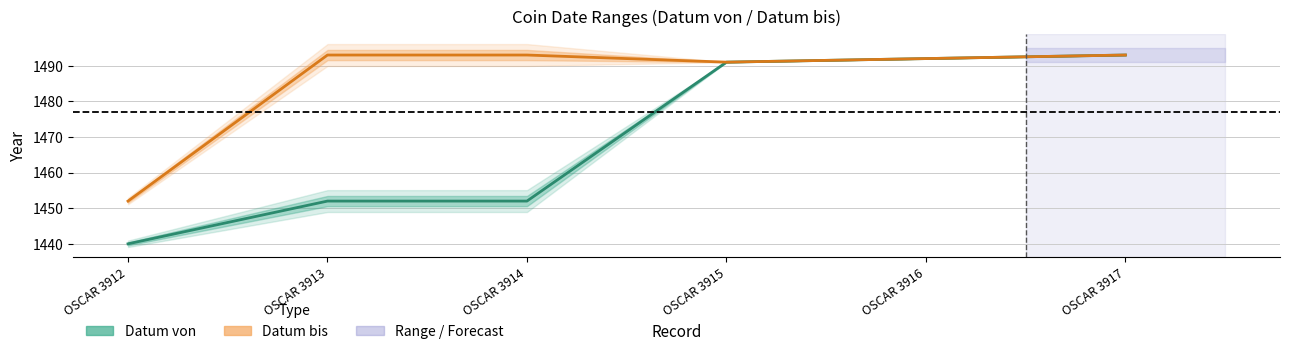

Reading right to left, transcribe all the data shown in this chart.

Datum von: OSCAR 3917=1493	OSCAR 3916=1492	OSCAR 3915=1491	OSCAR 3914=1452	OSCAR 3913=1452	OSCAR 3912=1440
Datum bis: OSCAR 3917=1493	OSCAR 3916=1492	OSCAR 3915=1491	OSCAR 3914=1493	OSCAR 3913=1493	OSCAR 3912=1452